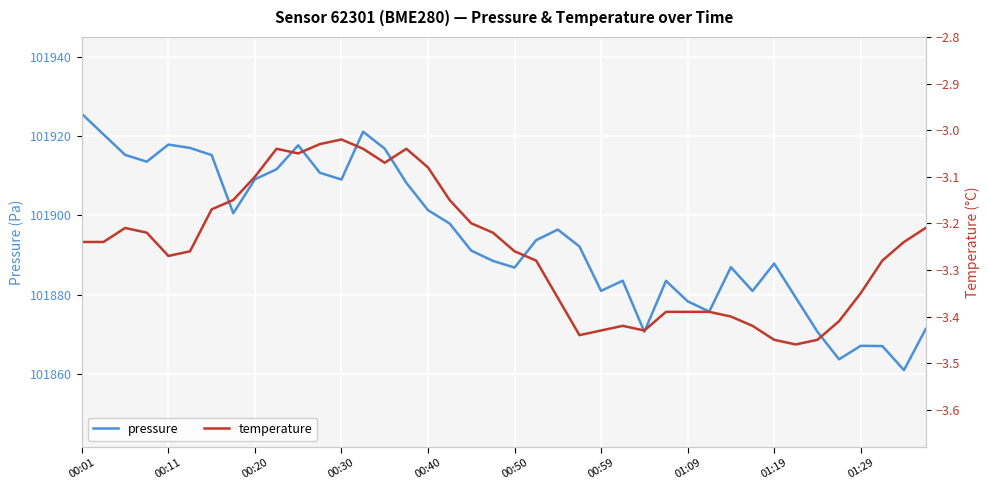

Rank the series by their maximum value, from highest to lowest.

pressure, temperature